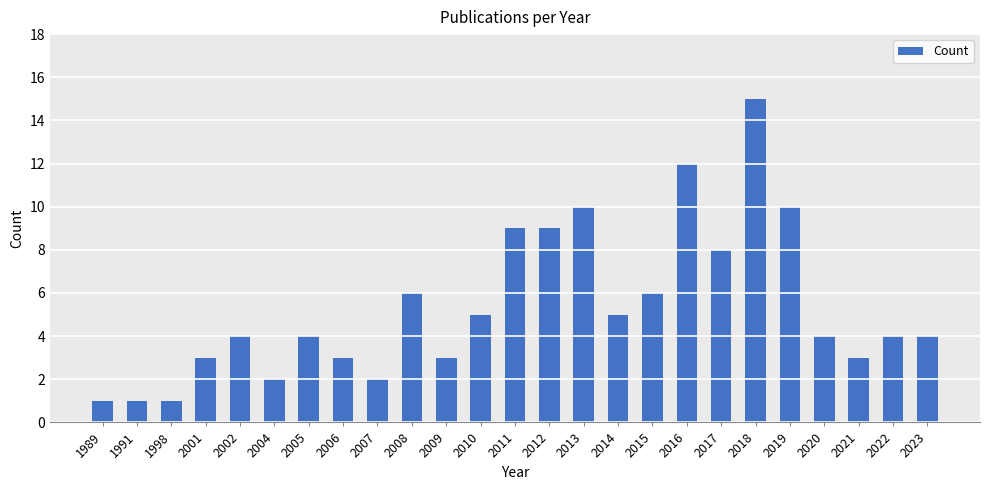

How many categories are shown in the chart?

25